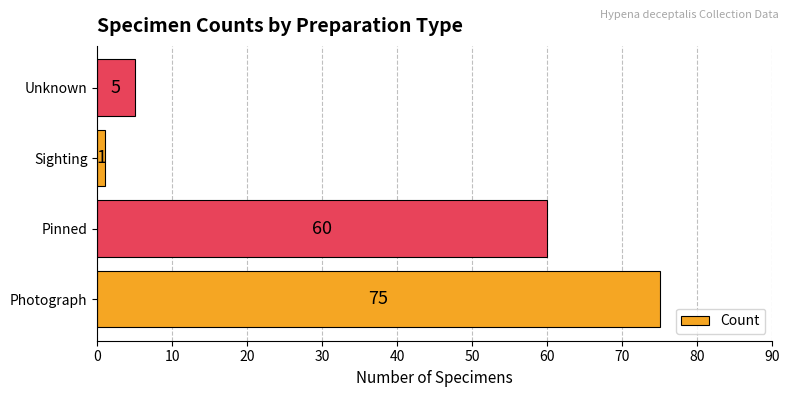

What is the greatest value displayed?

75